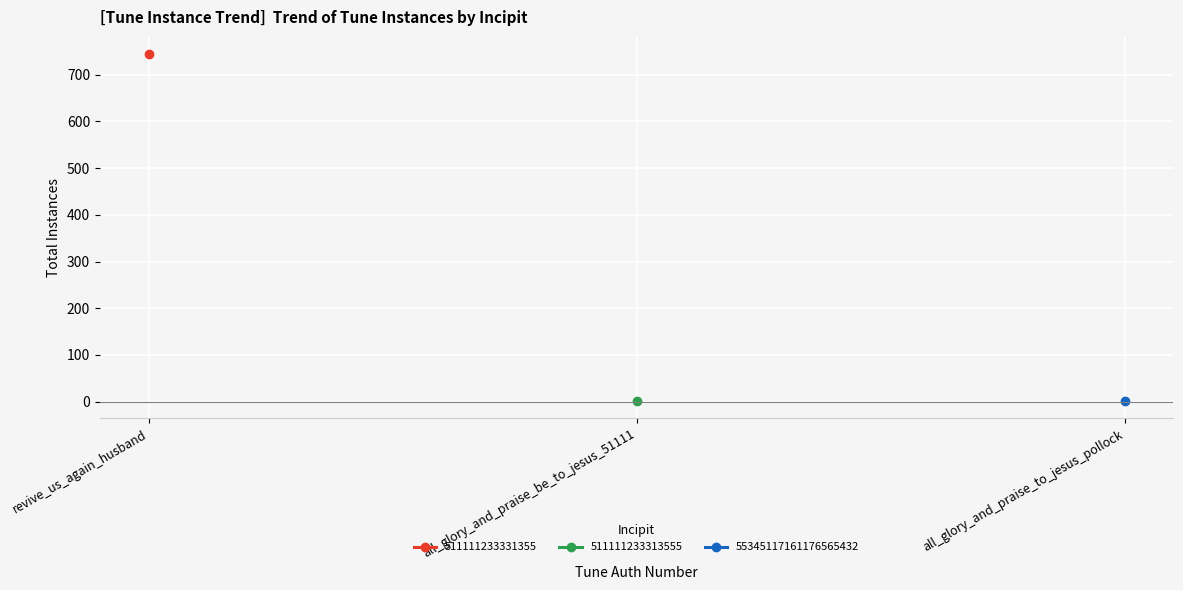

What is the value of the 55345117161176565432 point at the 3rd from the left?

1